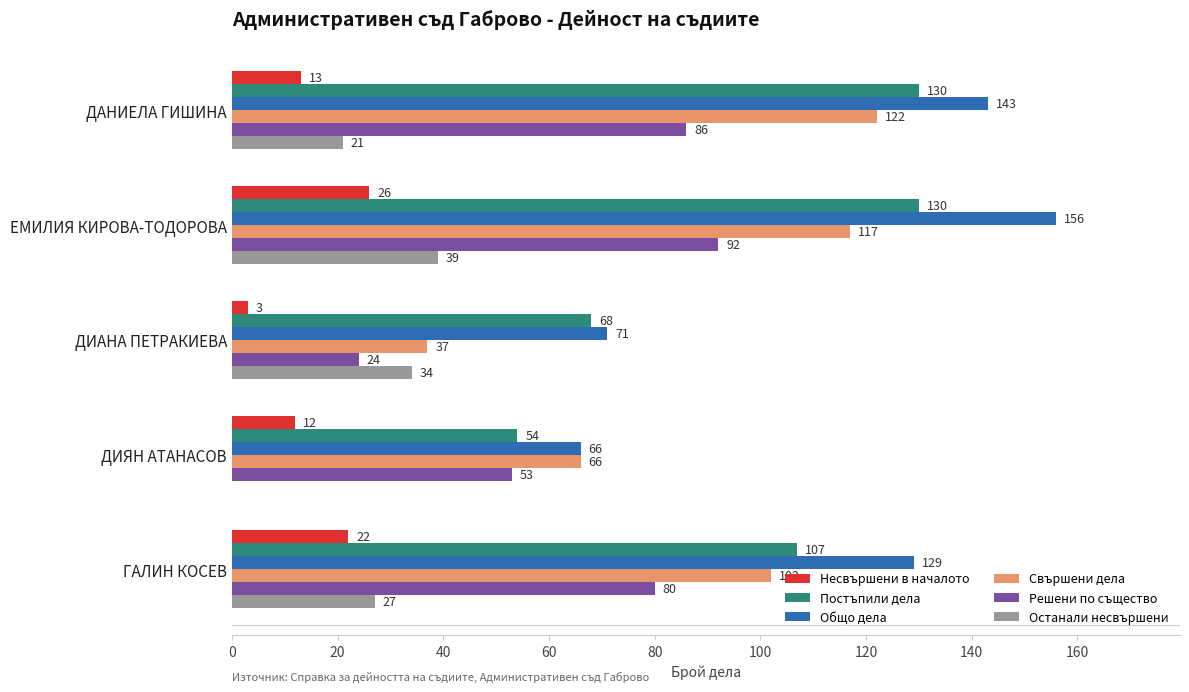

The Решени по същество series shows 77 at ДИЯН АТАНАСОВ. True or false?

False